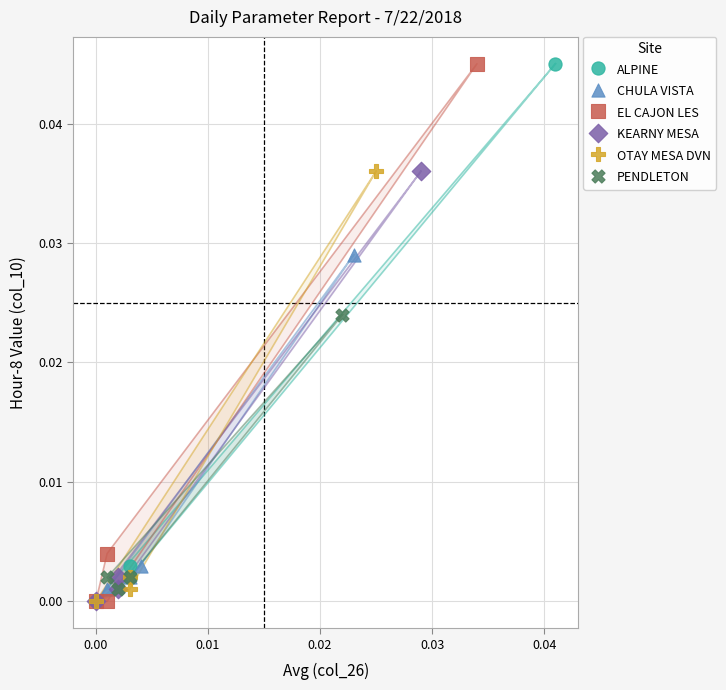

What are all the series names shown in the legend?

ALPINE, CHULA VISTA, EL CAJON LES, KEARNY MESA, OTAY MESA DVN, PENDLETON